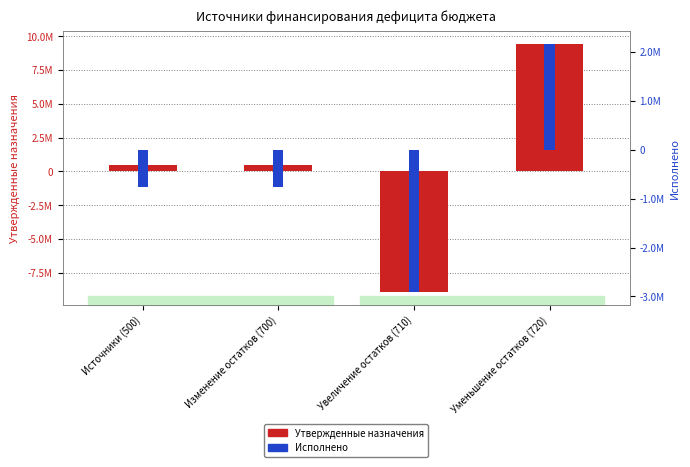

Reading left to right, transcribe all the data shown in this chart.

Утвержденные назначения: Источники (500)=500000.0	Изменение остатков (700)=500000.0	Увеличение остатков (710)=-8929600.0	Уменьшение остатков (720)=9429600.0
Исполнено: Источники (500)=-753618.8	Изменение остатков (700)=-753618.8	Увеличение остатков (710)=-2914124.7	Уменьшение остатков (720)=2160505.9